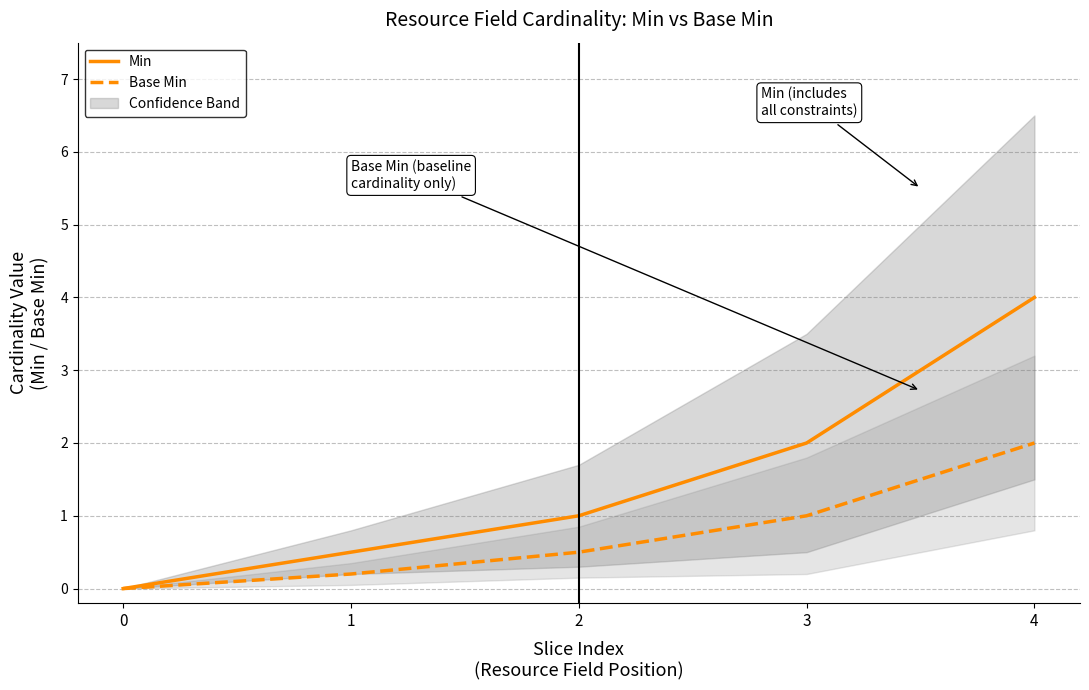

Reading left to right, extract all data points from this chart.

Min: 0=0.0	1=0.5	2=1.0	3=2.0	4=4.0
Base Min: 0=0.0	1=0.2	2=0.5	3=1.0	4=2.0